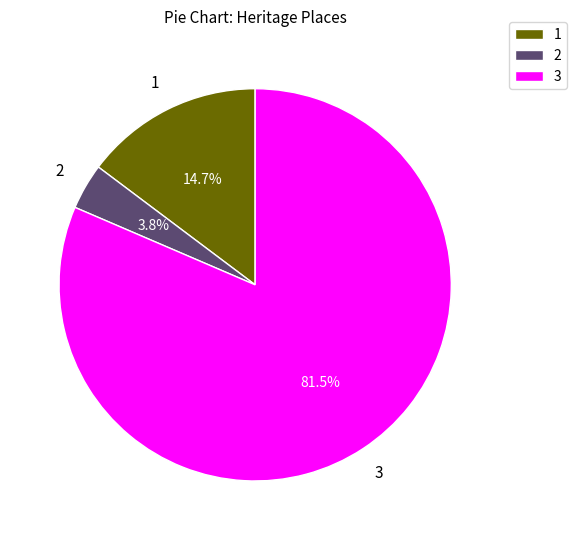

To the nearest percent, what is the difference between the largest and smallest slice percentages?

78%